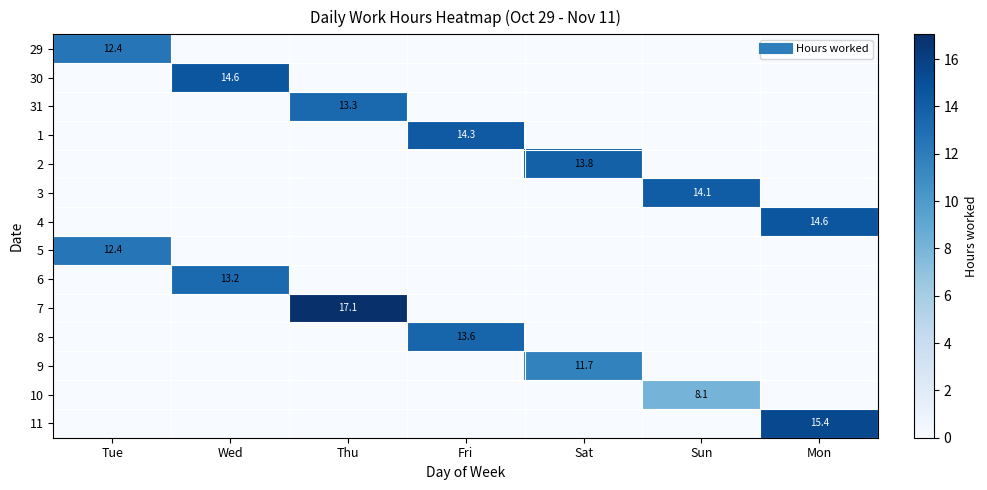

Which series has the widest spread of values?

7